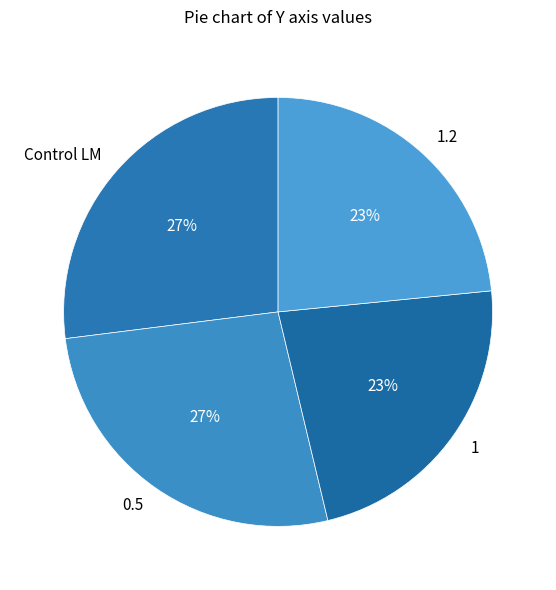

Between 1.2 and Control LM, which is larger?

Control LM